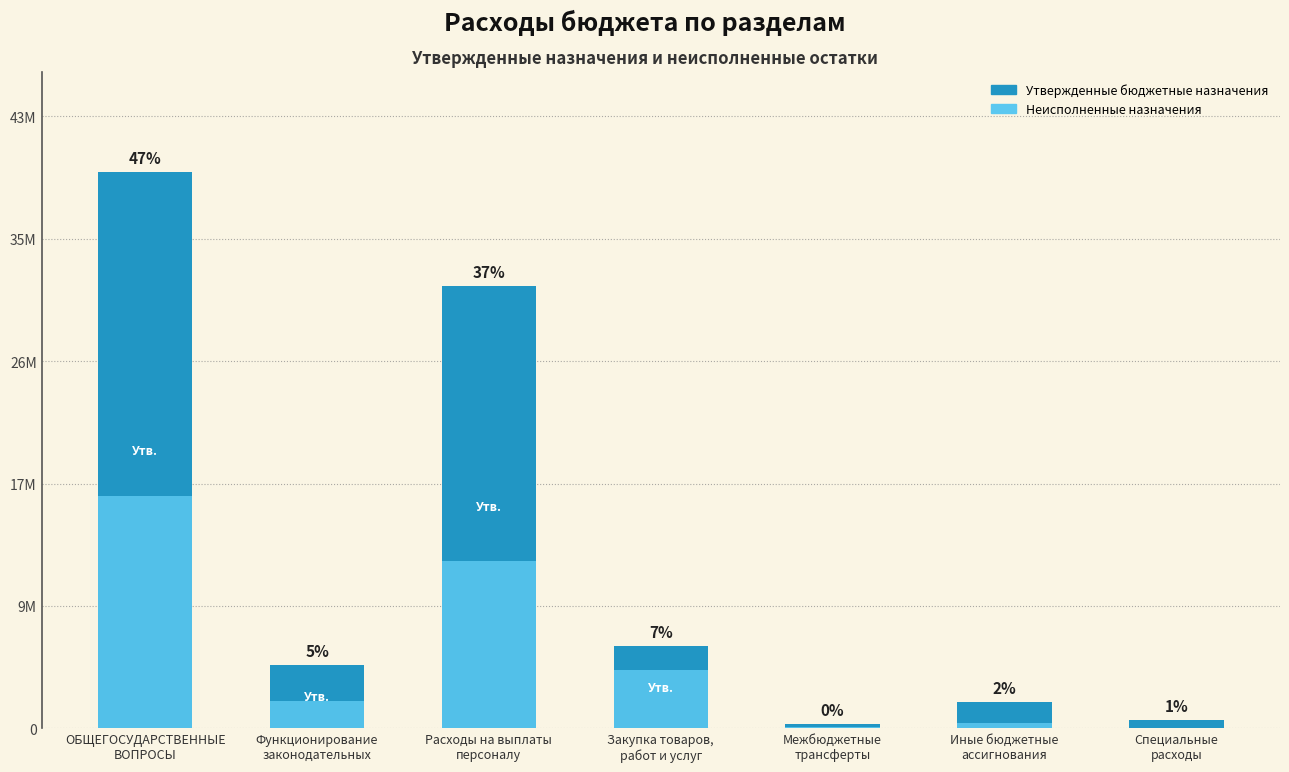

What is the label of the 4th bar from the right?

Закупка товаров,
работ и услуг